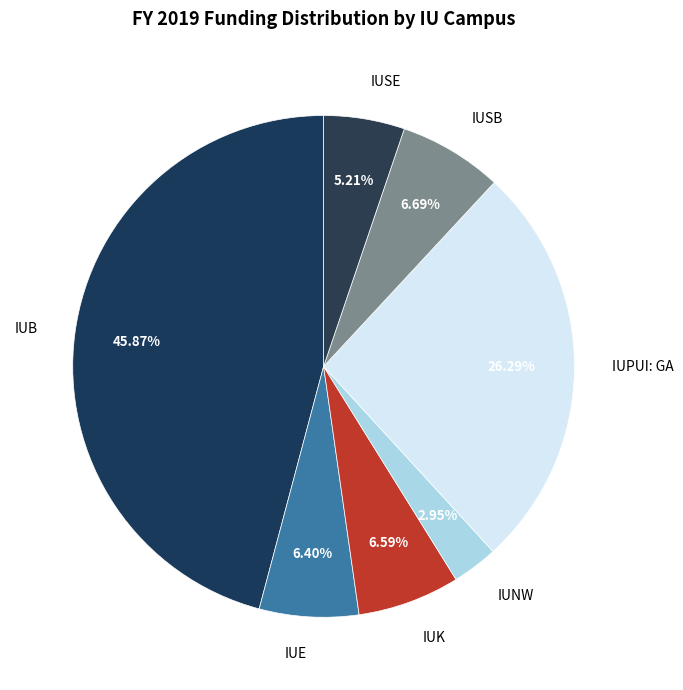

Which has a higher value, IUE or IUSE?

IUE